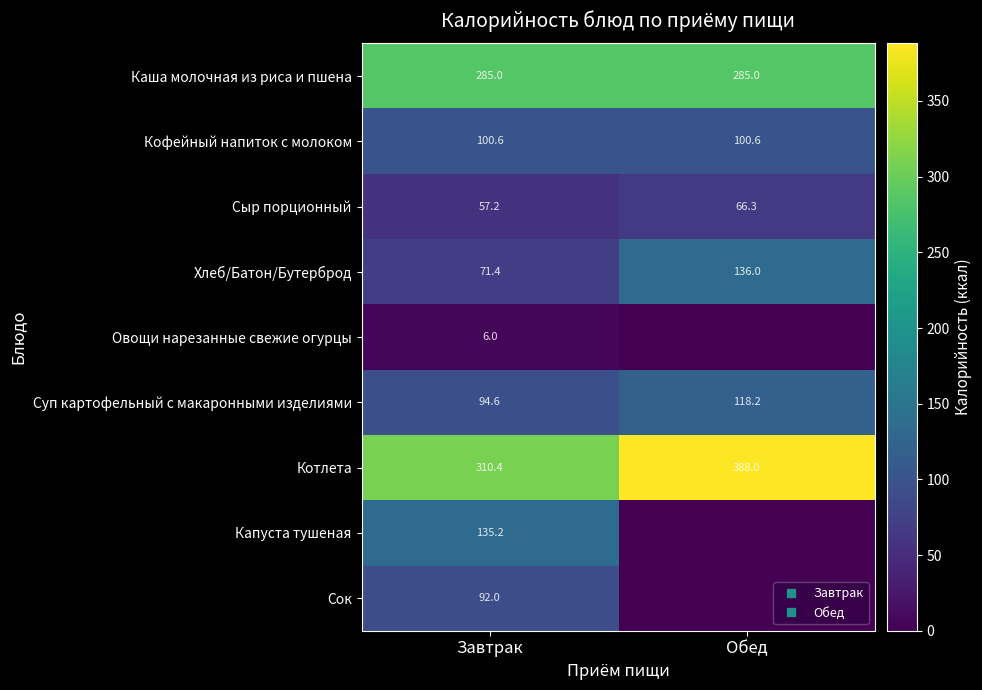

What is the total value across all series at Обед?

1094.1